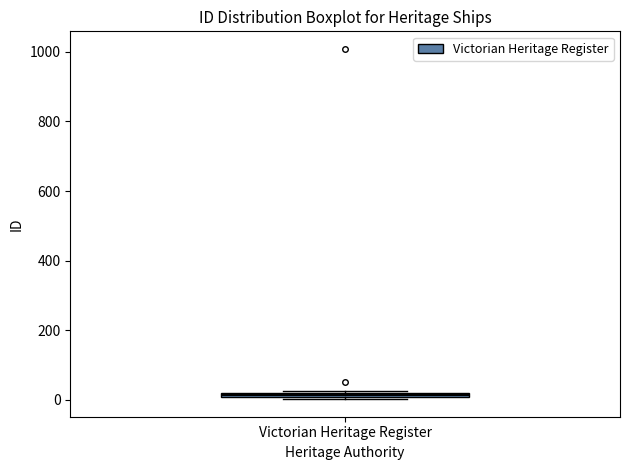

Where is the upper edge of the box for Victorian Heritage Register on the y-axis? The values are not printed on the chart, so give them approximately, as read against the axis.

20